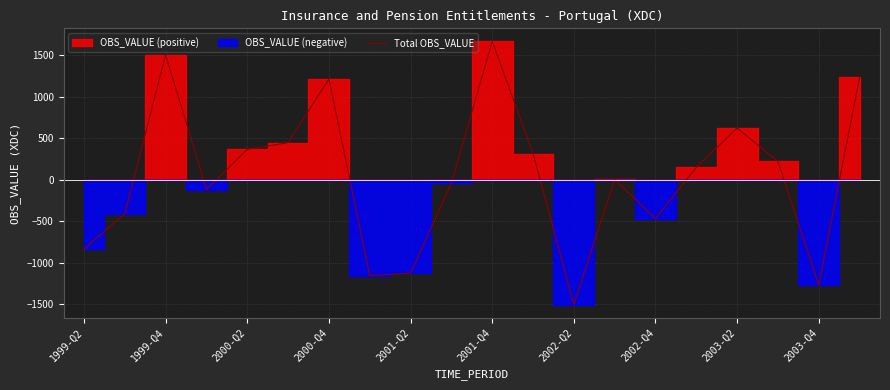

What is the maximum value for Total OBS_VALUE?

1665.1